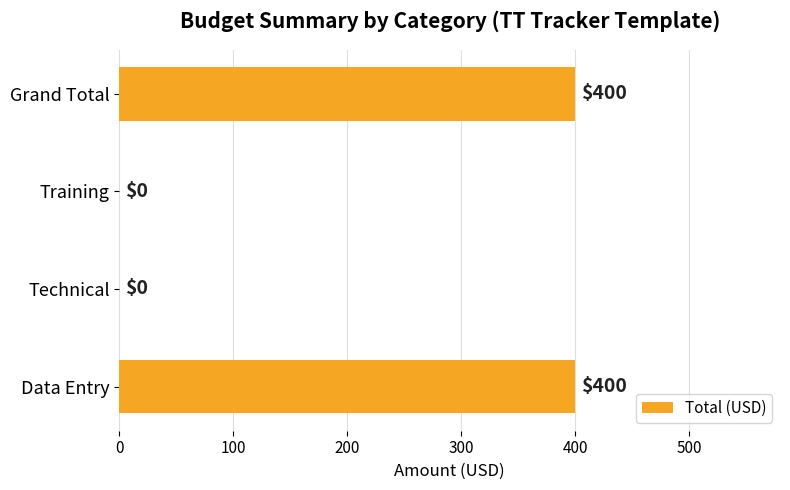

Are the bars horizontal?

Yes